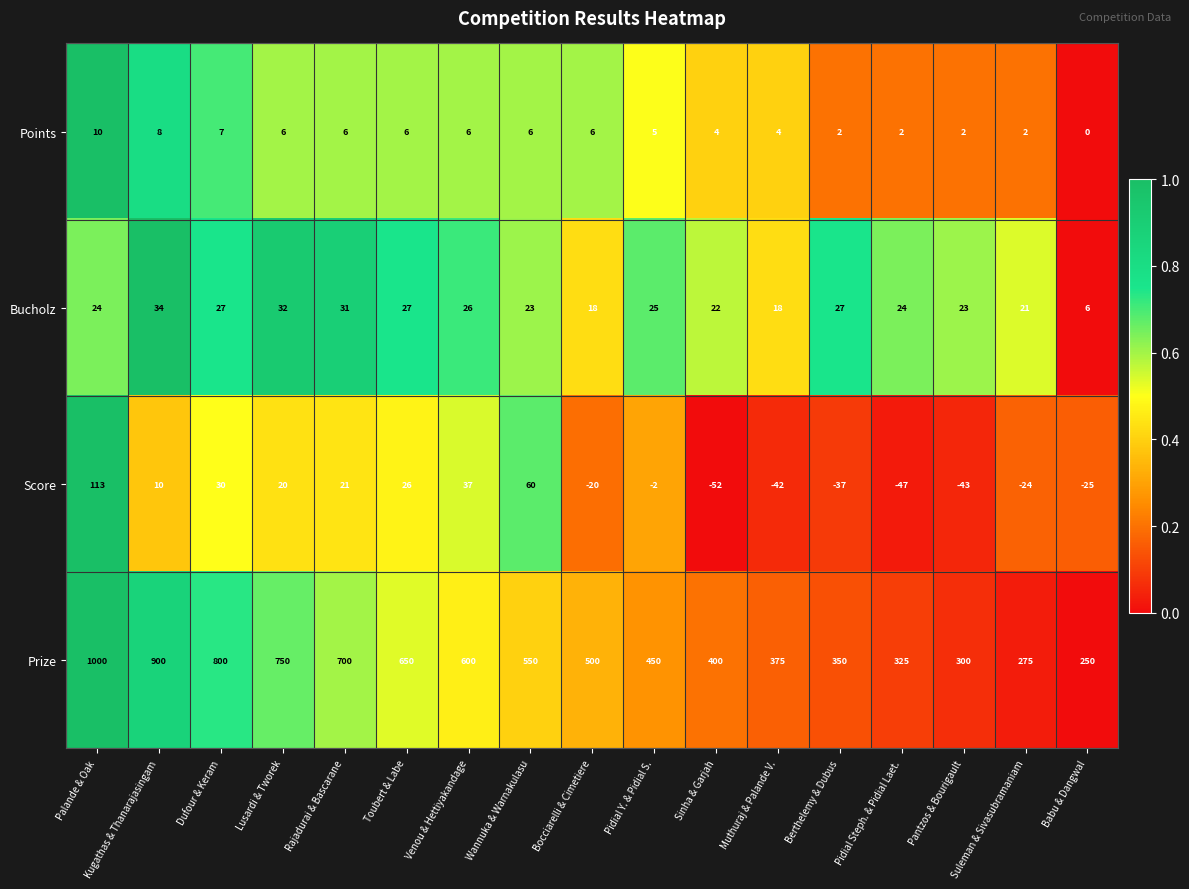

Which category has the highest value across all series?

Palande & Oak